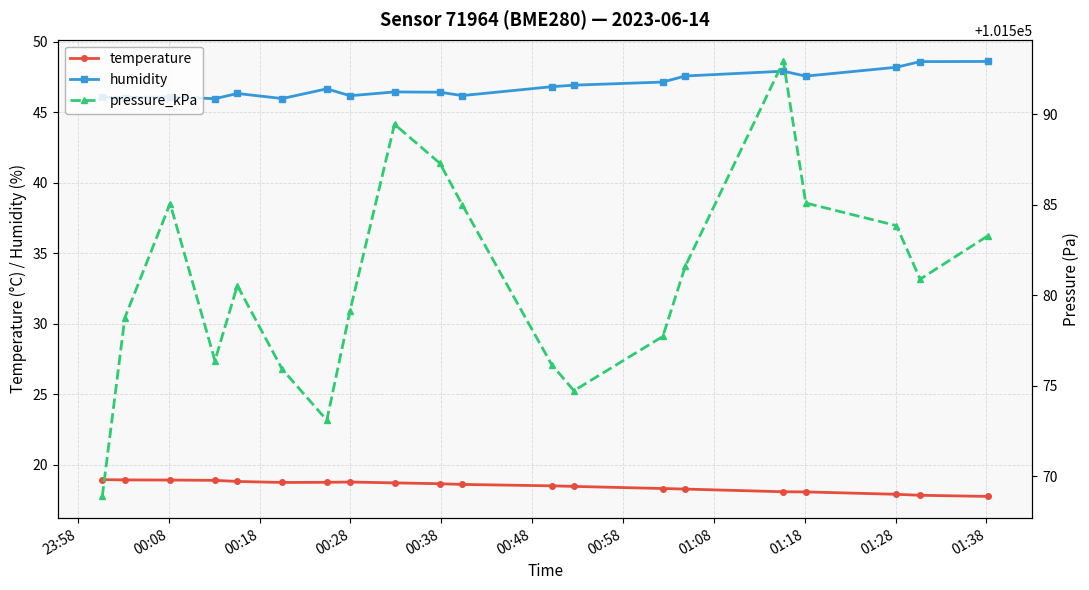

In humidity, how many points are higher than both neighbors (excluding endpoints)?

5